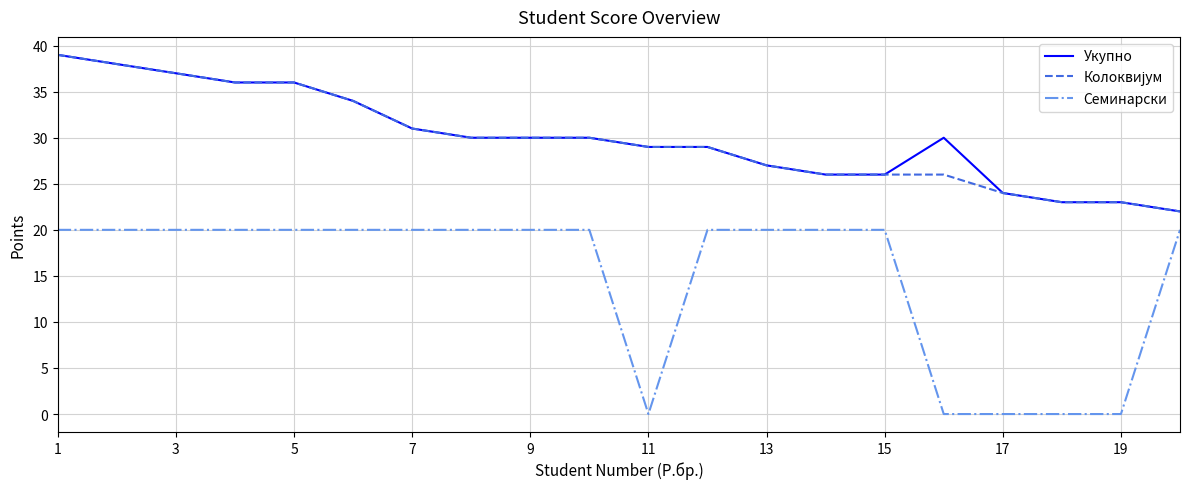

Which series has the widest spread of values?

Семинарски